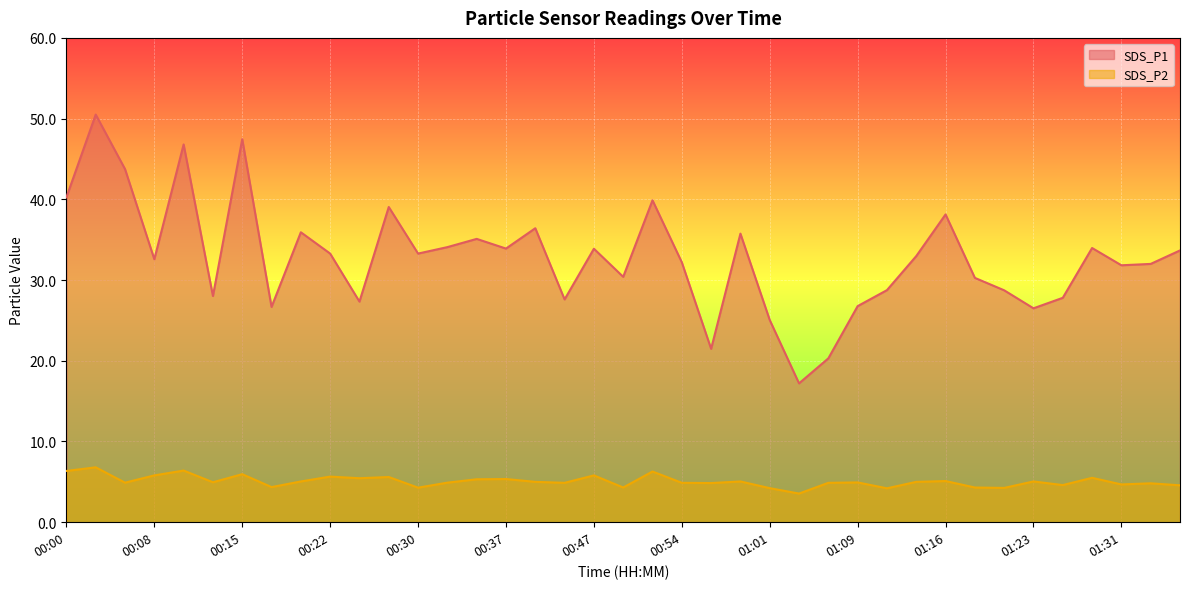

True or false: SDS_P2 and SDS_P1 cross at least once.

False